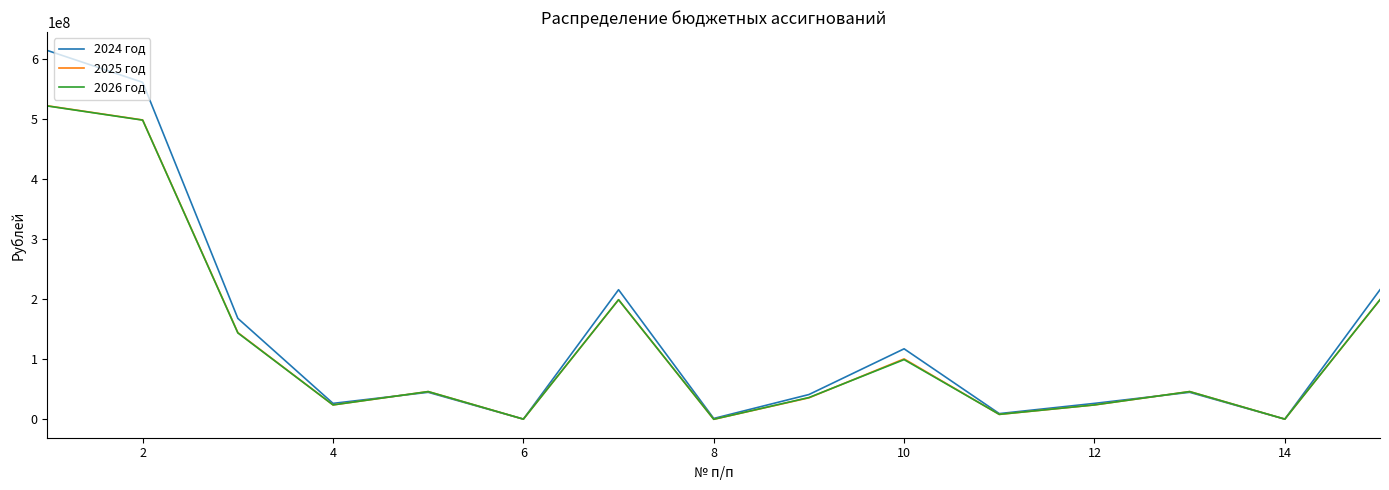

What is the greatest value displayed?

614945285.8